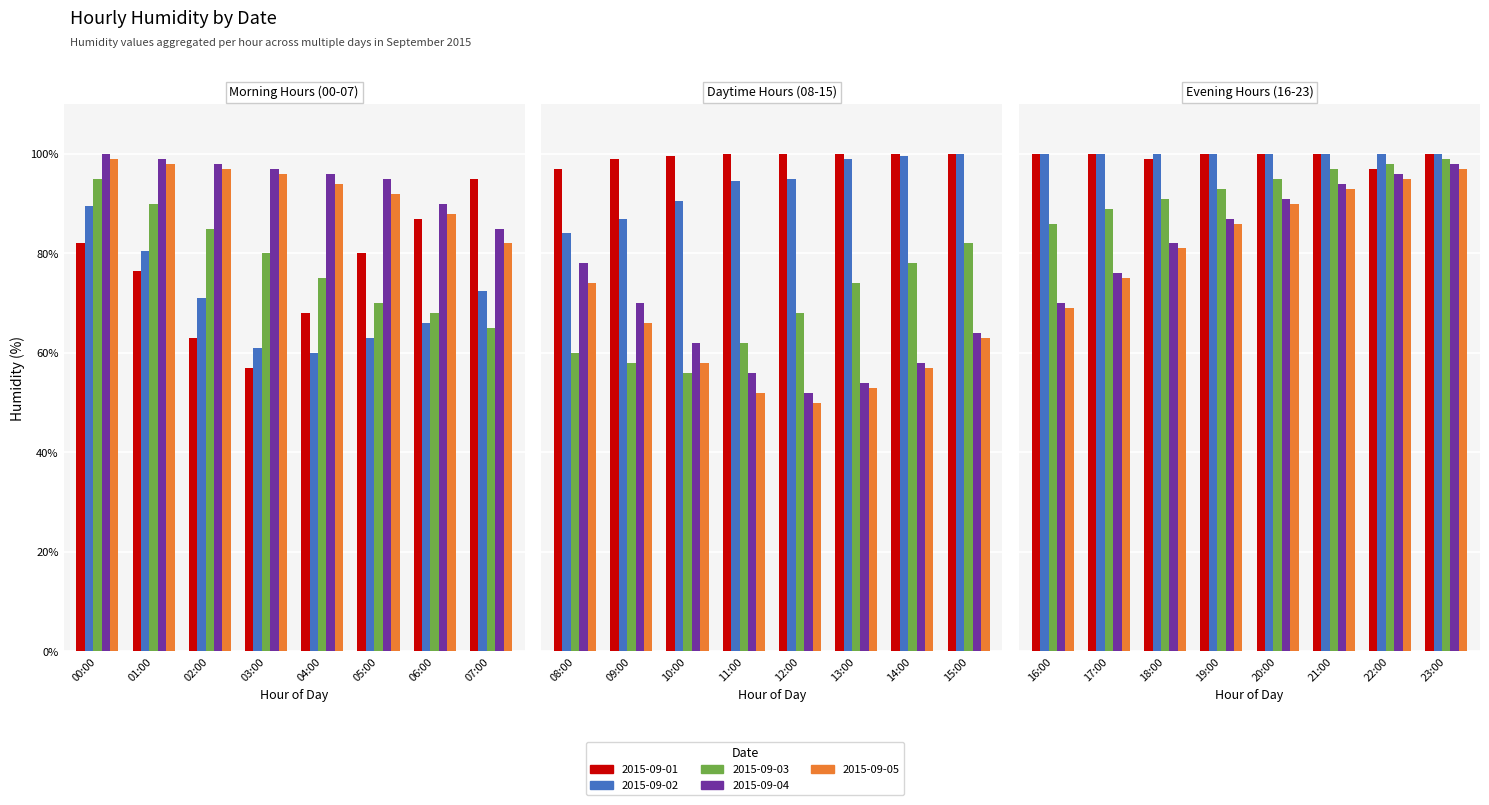

Where is 2015-09-01 nearest to the value 78?

01:00